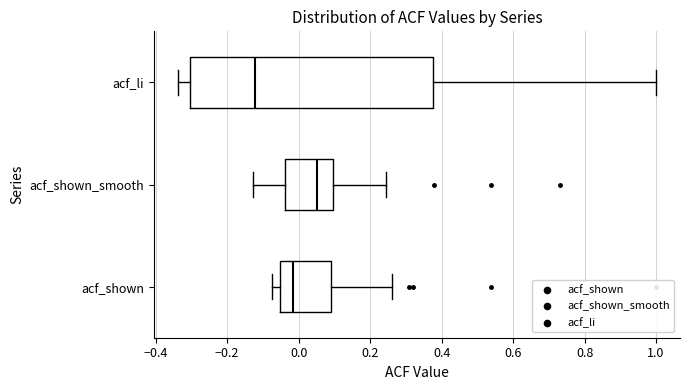

Which box has the furthest to the left median line?

acf_li